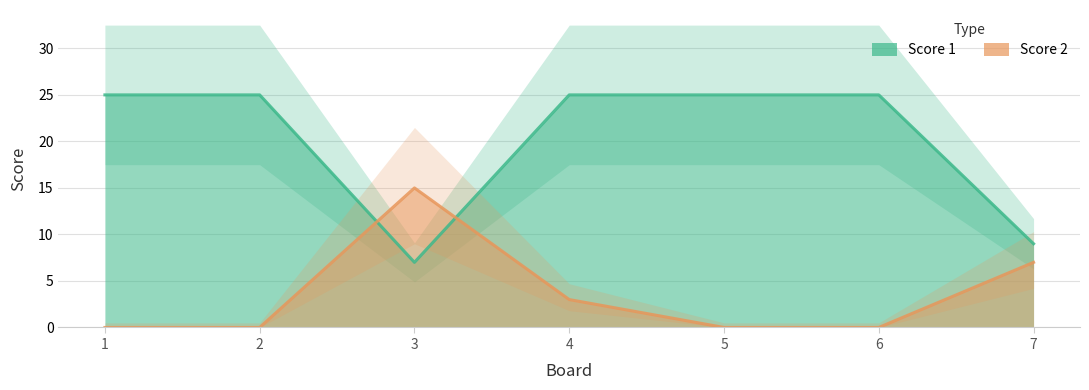

At how many categories does at least one series exceed 14?

6